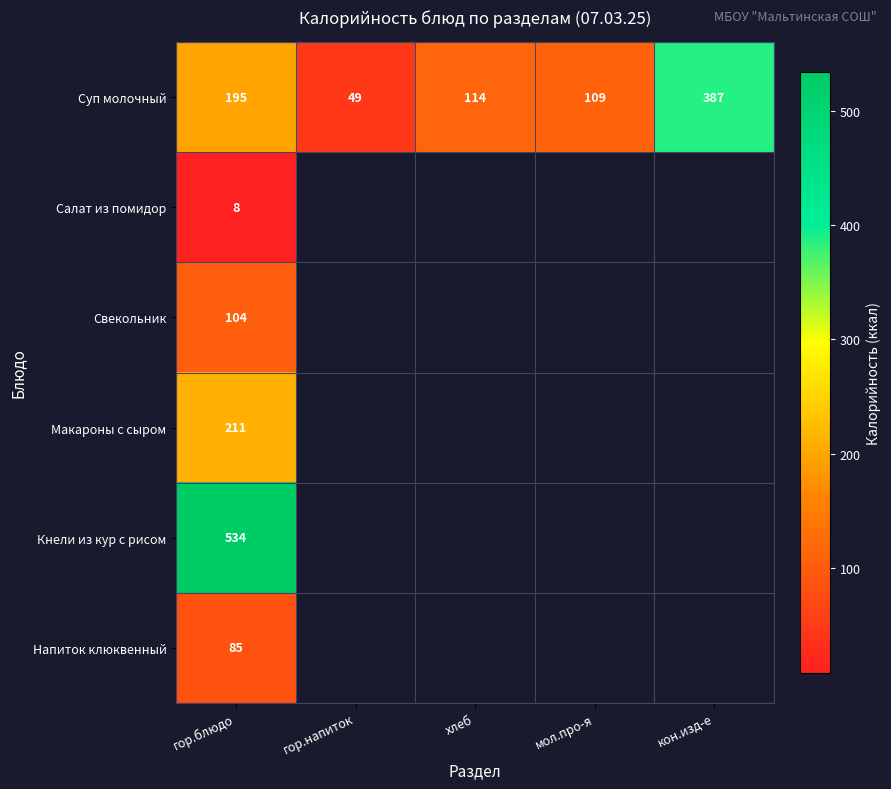

What is the spread (max minus min) of values at гор.блюдо?

526